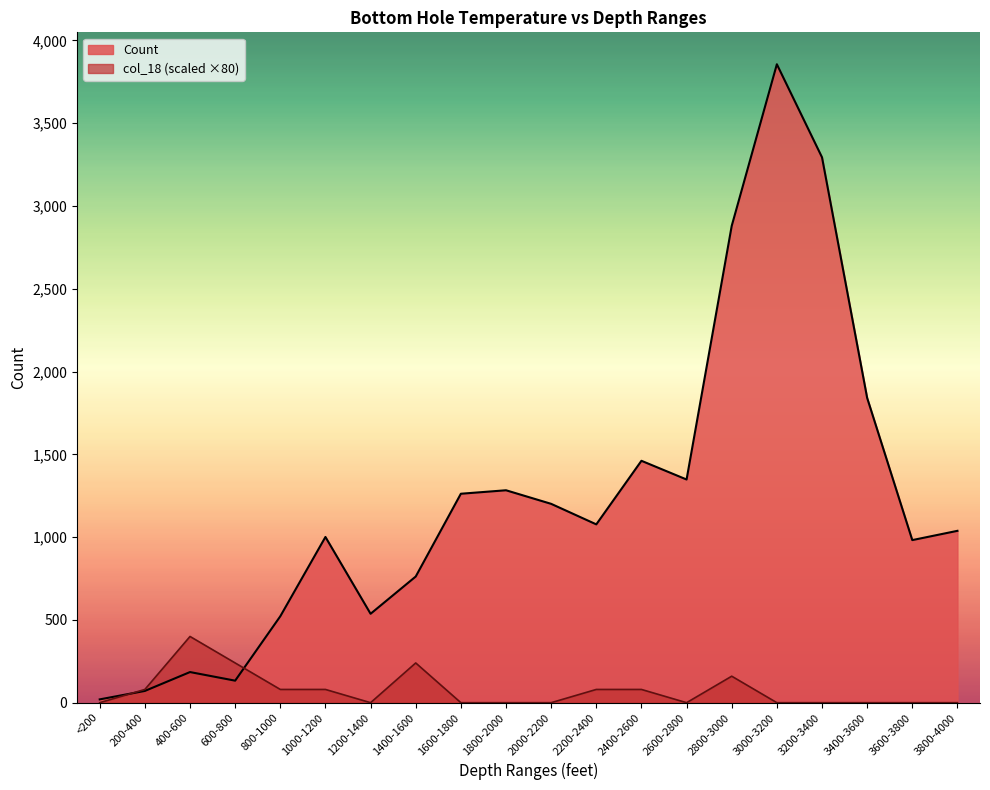

Is it true that Count equals 1461 at 2400-2600?

True